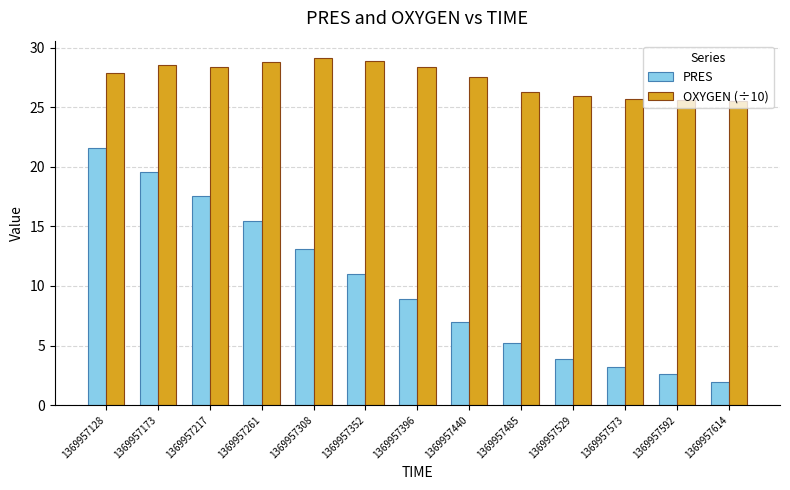

Which category has the highest value in the PRES series?

1369957128